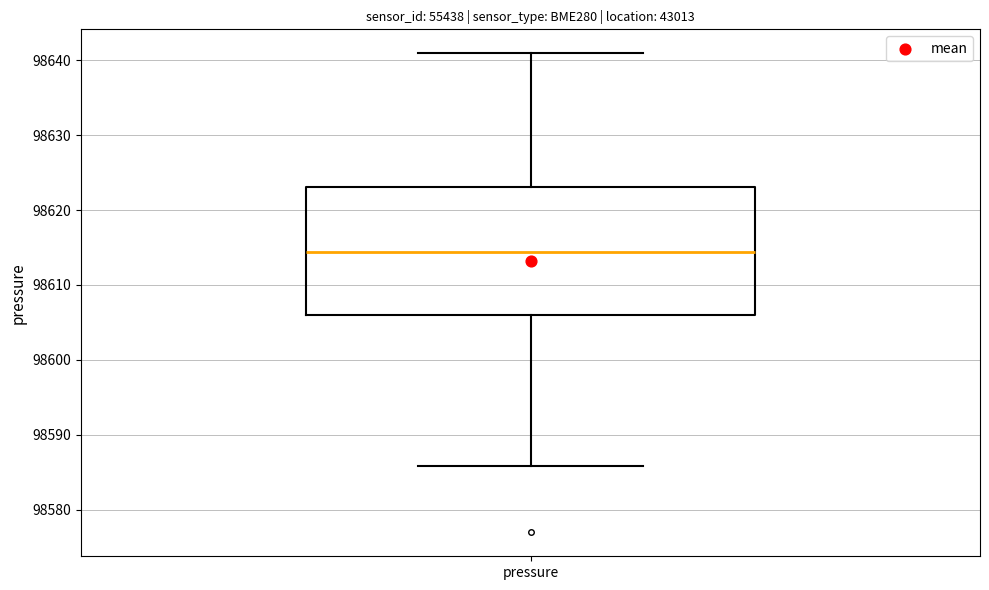

Transcribe this box plot: give where the median line is, the range the box spans, and where the two whiskers end, as read against the y-axis. The values are not printed on the chart, so give them approximately, as read against the axis.

median 98614, box 98606 to 98623, whiskers 98586 to 98641